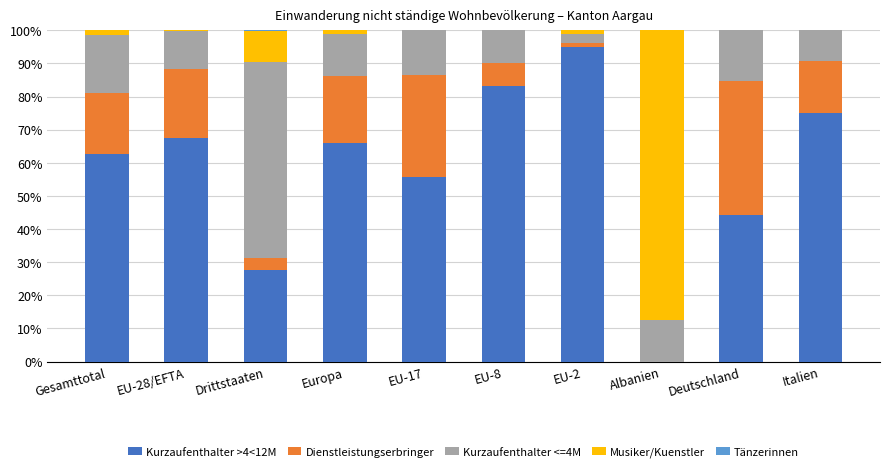

Is it true that Kurzaufenthalter >4<12M equals 107.0 at Italien?

False